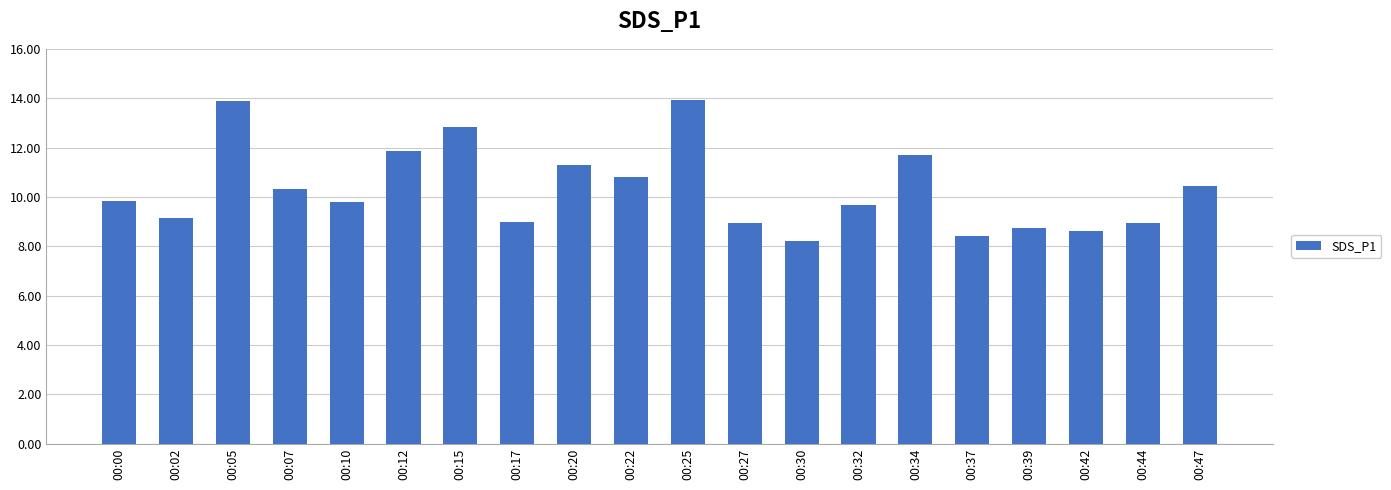

Which has a higher value, 00:20 or 00:25?

00:25